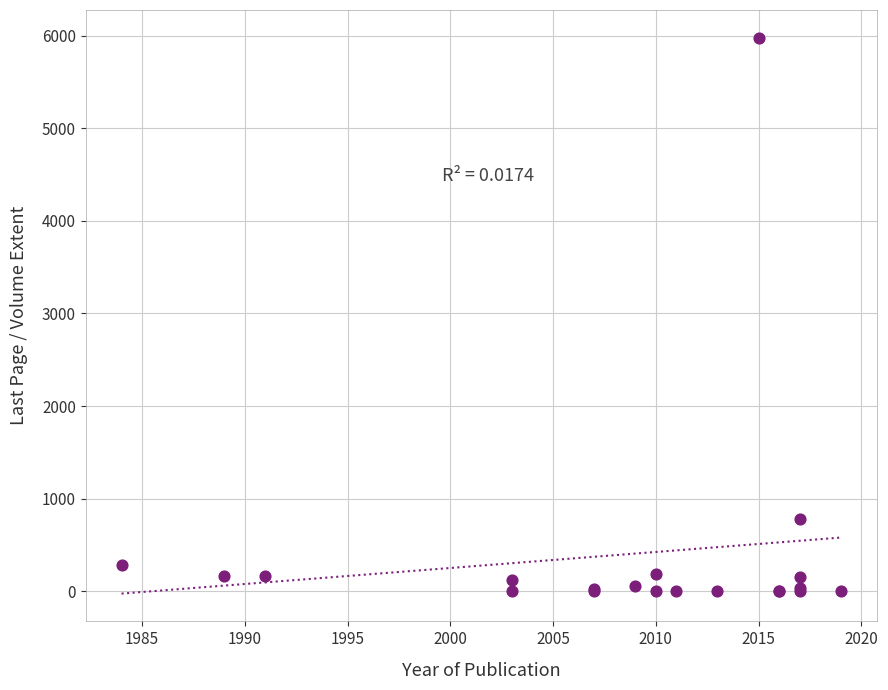

What Y value in the scatter plot is closest to 2990?

776